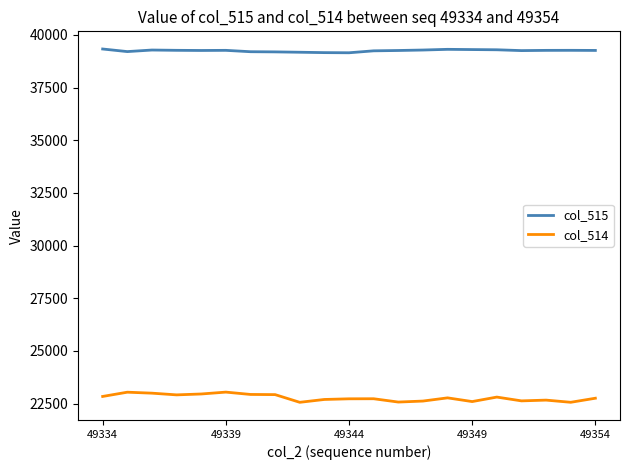

Which series has the largest total across all categories?

col_515